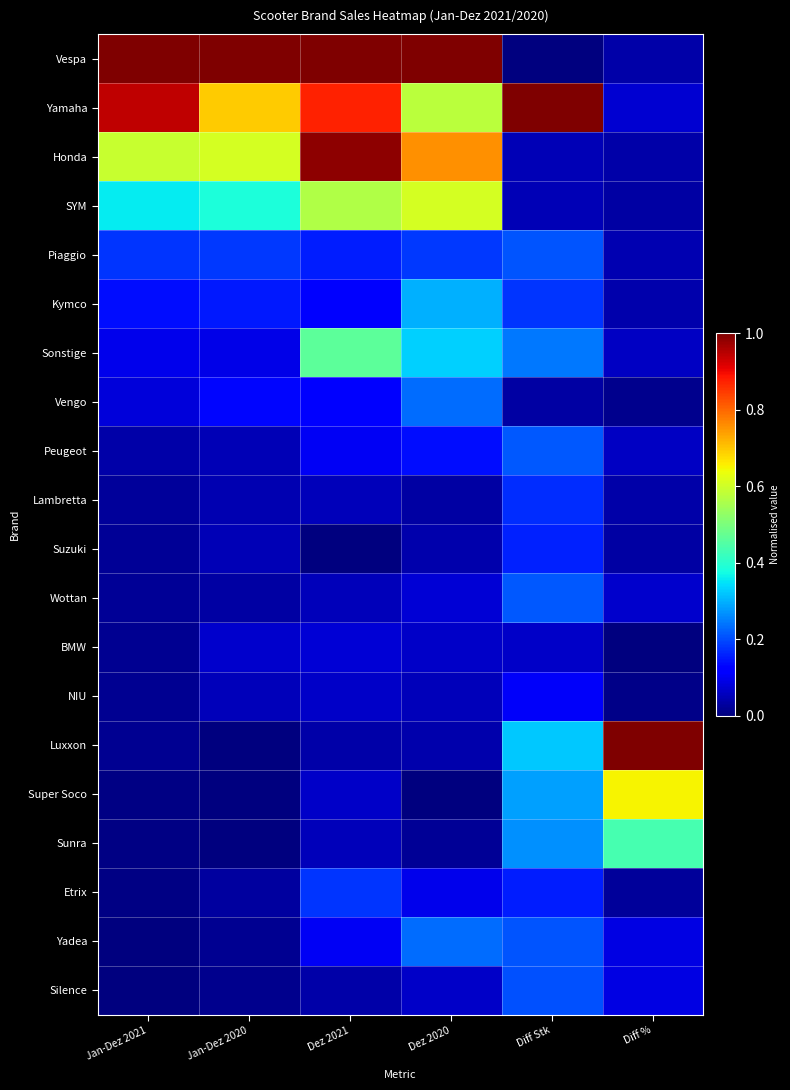

Rank the series at Jan-Dez 2020 from lowest to highest value.

Luxxon, Super Soco, Sunra, Silence, Yadea, Etrix, Wottan, Lambretta, Suzuki, Peugeot, NIU, BMW, Sonstige, Vengo, Kymco, Piaggio, SYM, Honda, Yamaha, Vespa